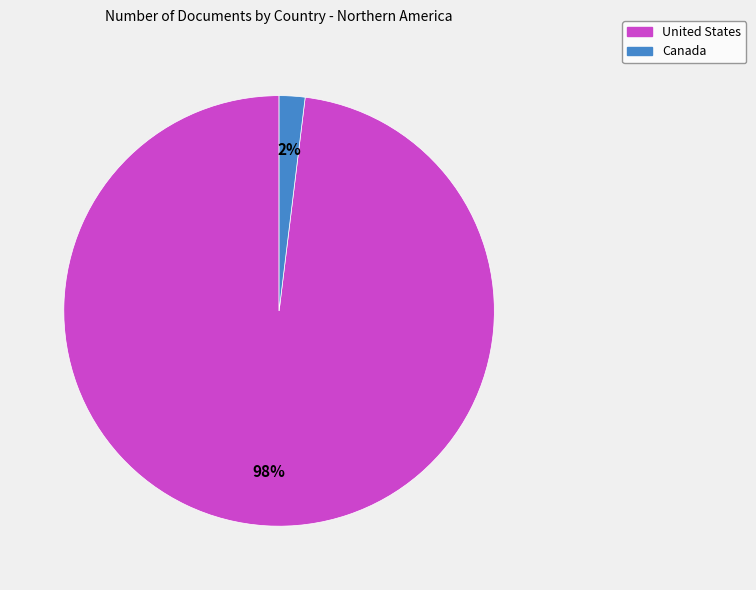

To the nearest percent, what is the average slice percentage?

50%